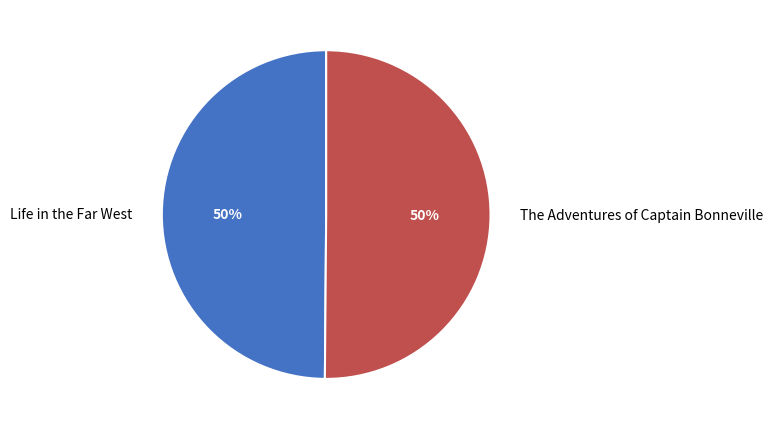

How many slices are in this pie chart?

2